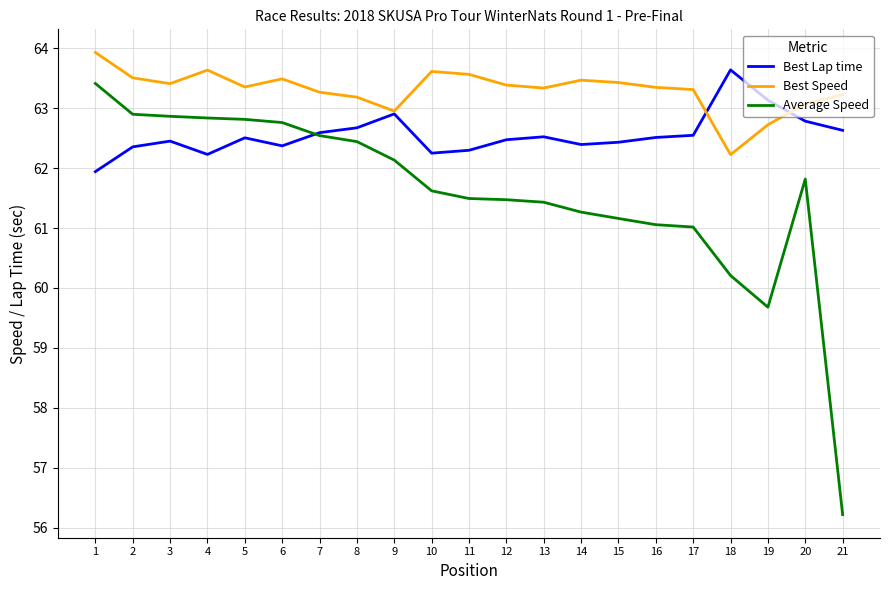

Which series has the widest spread of values?

Average Speed